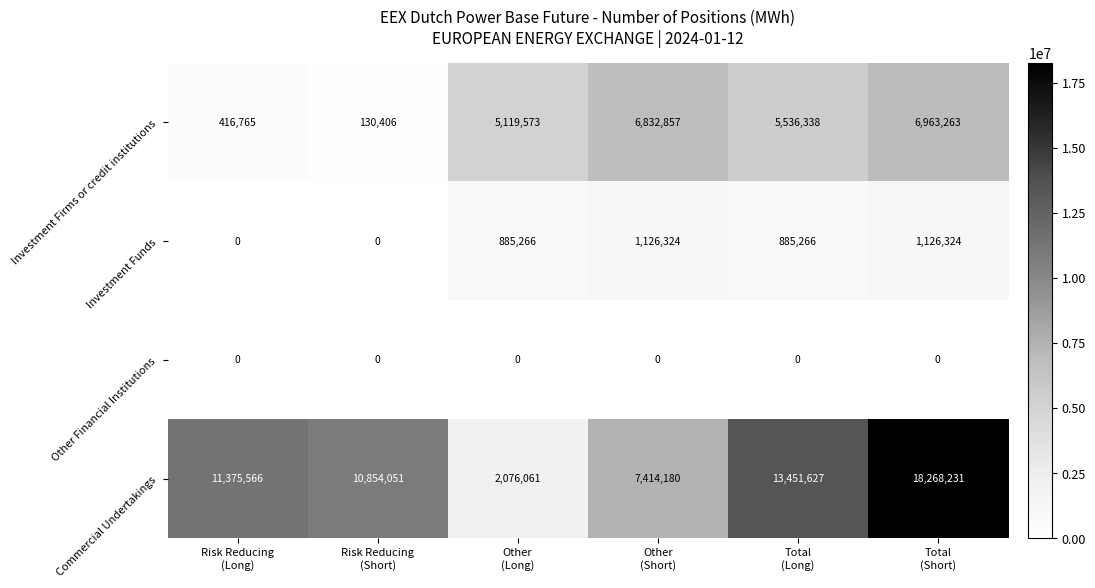

How many Investment Funds values are between 0 and 1126324?

6